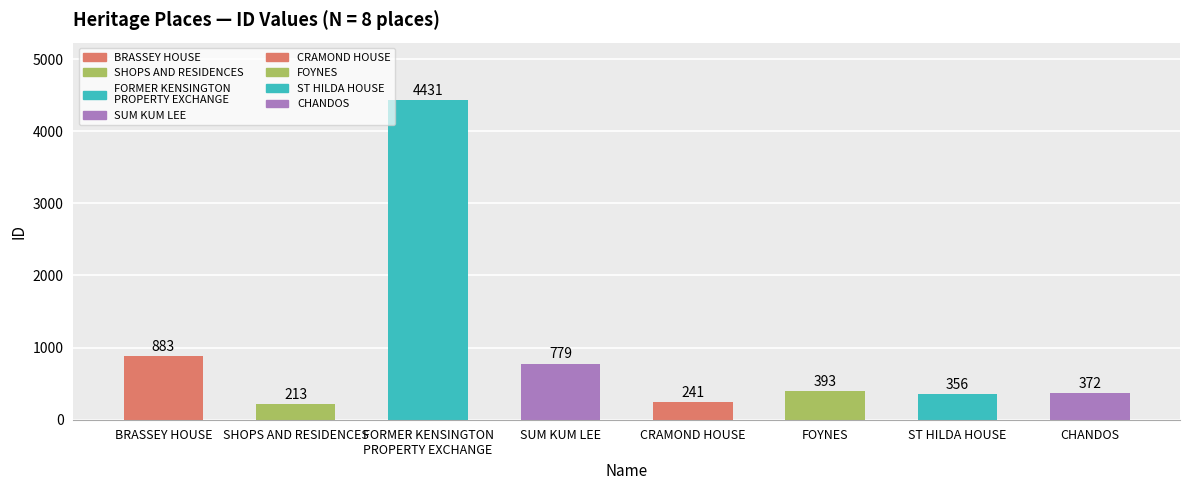

How many bars are there in total?

8